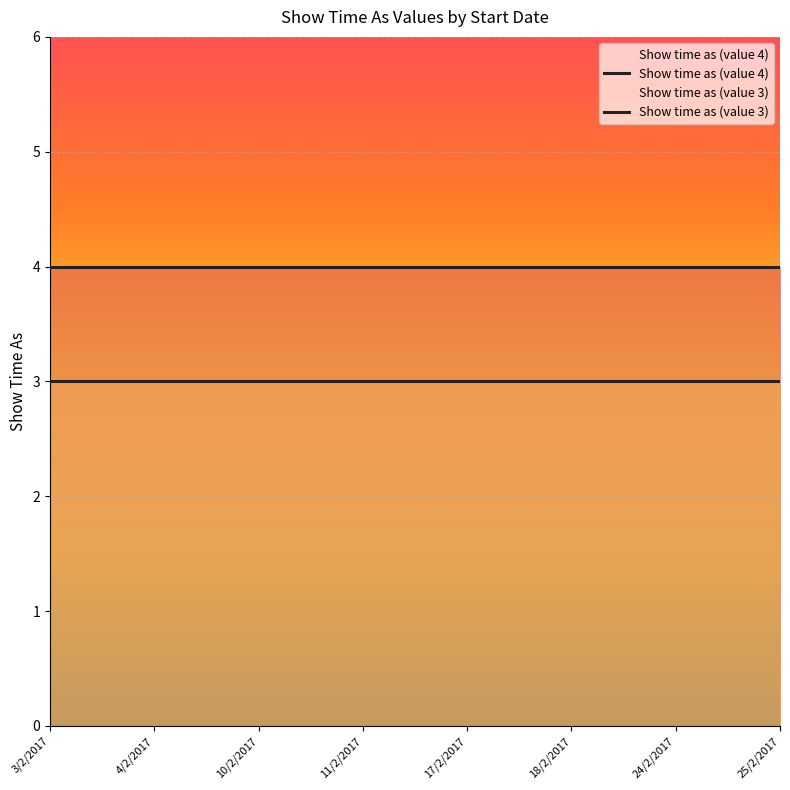

True or false: Show time as (value 3) has a value of 3 at 24/2/2017.

True